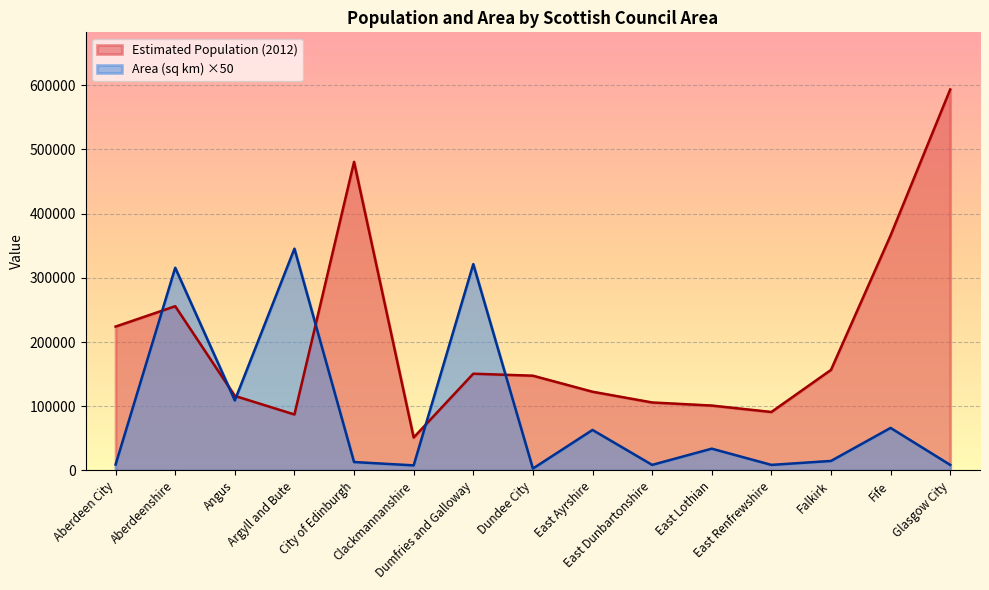

True or false: Area (sq km) and Estimated Population (2012) cross at least once.

True